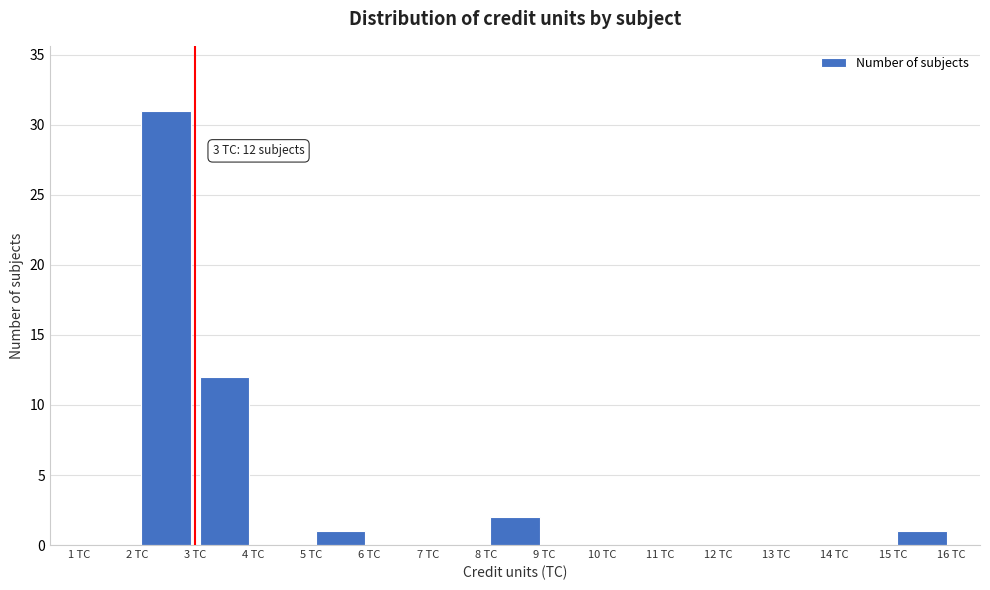

Which range on the x-axis has the tallest bar?

2 to 3